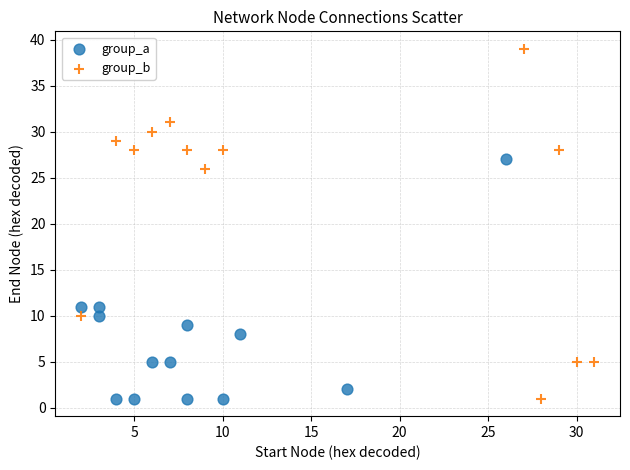

Which series reaches the maximum Y coordinate?

group_b